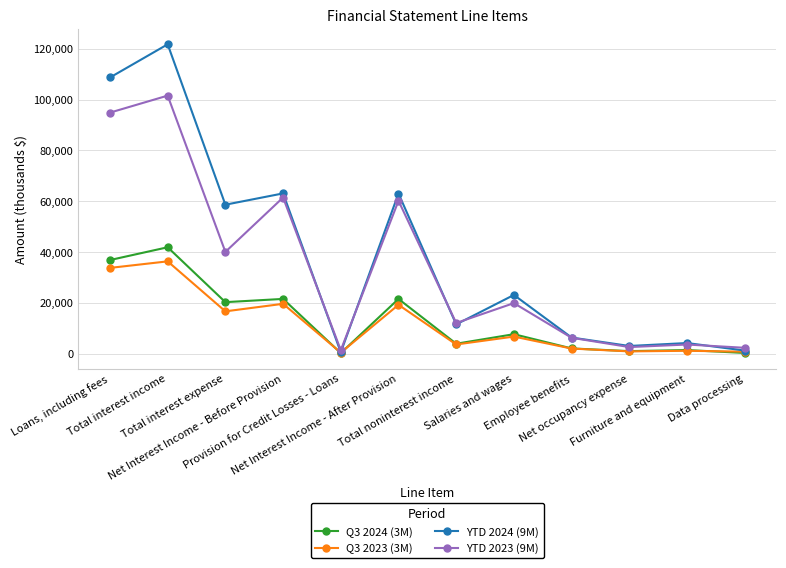

What is the smallest value displayed?

282